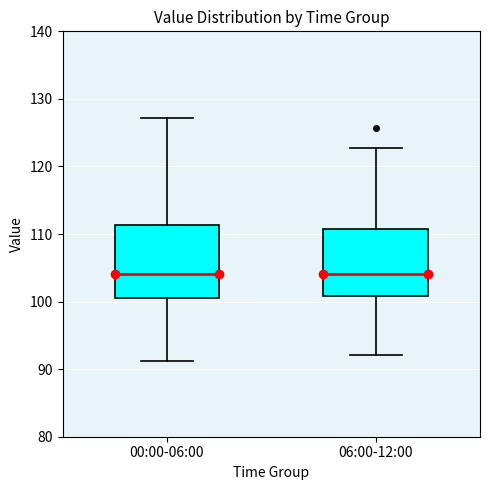

Reading left to right, read every box against the y-axis: the position of its median line, the range the box covers, and the ends of its whiskers. The values are not printed on the chart, so give them approximately, as read against the axis.

00:00-06:00: median 104, box 101 to 111, whiskers 91 to 127
06:00-12:00: median 104, box 101 to 111, whiskers 92 to 123